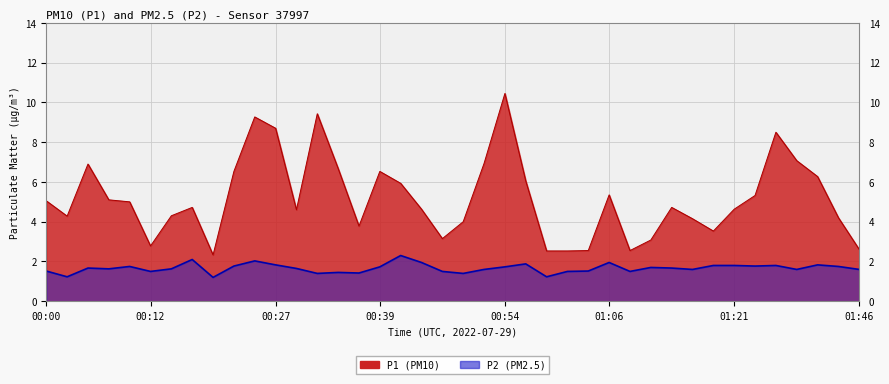

What position from the left is 00:17?

8